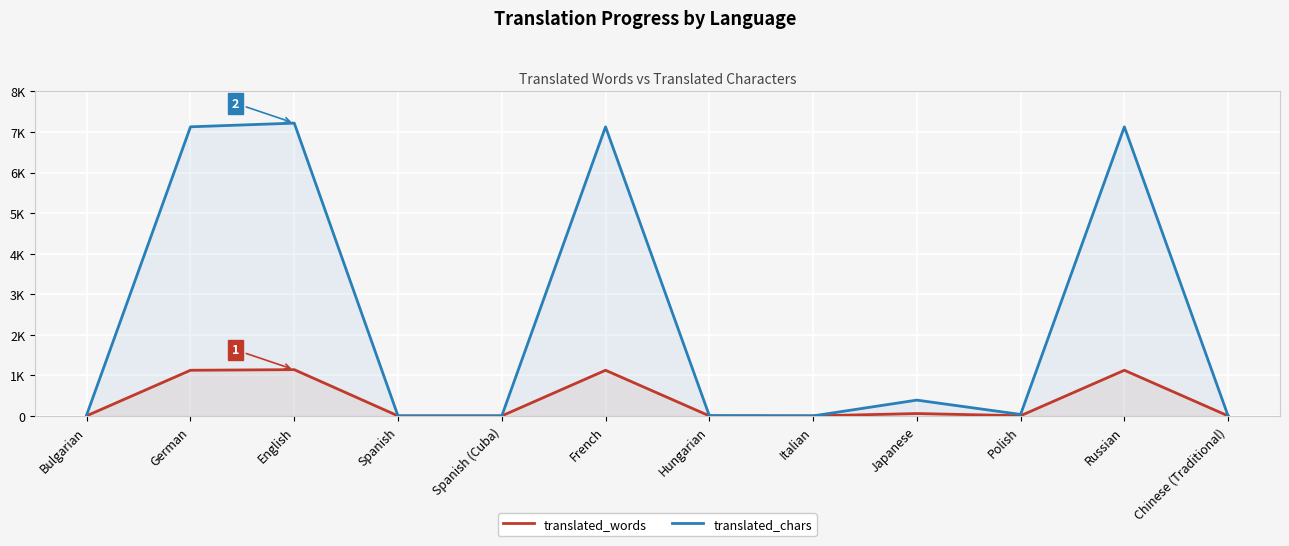

True or false: translated_words has a value of 496 at Italian.

False